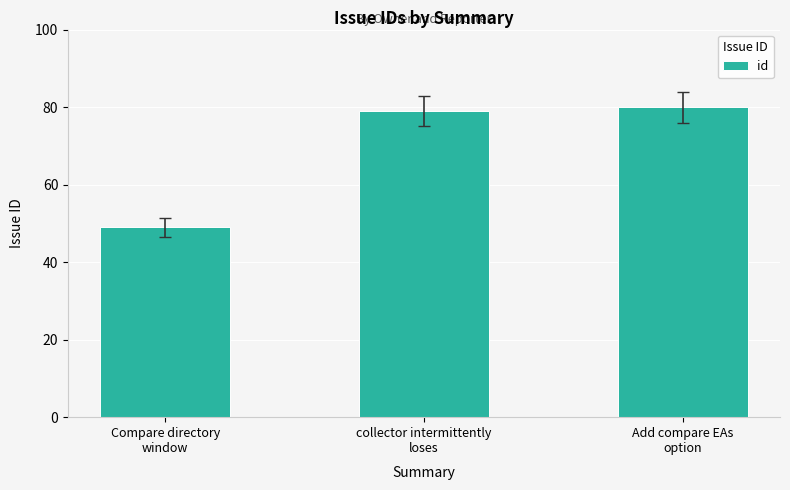

What position from the left is collector intermittently
loses?

2